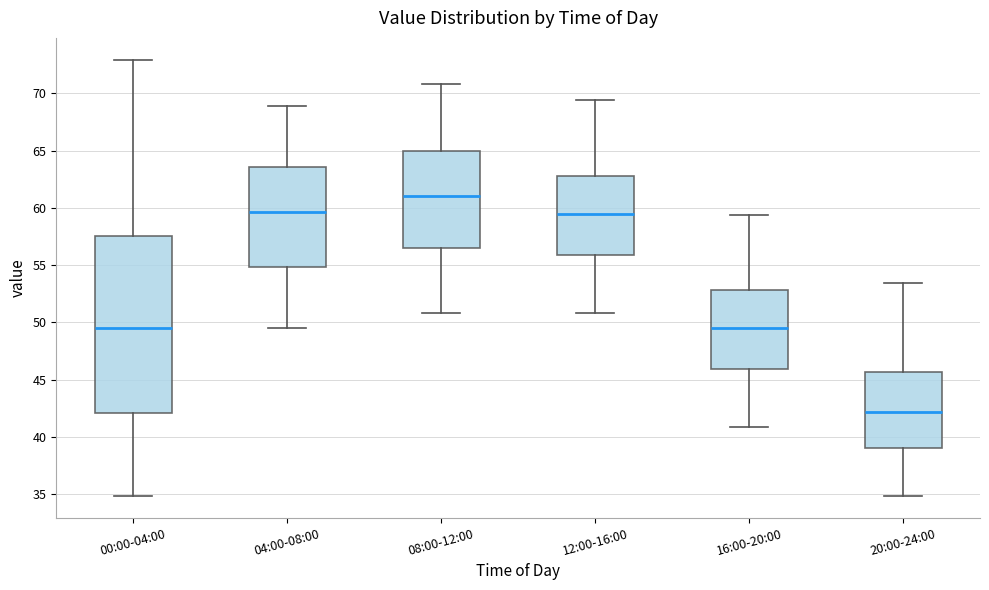

Reading left to right, read every box against the y-axis: the position of its median line, the range the box covers, and the ends of its whiskers. The values are not printed on the chart, so give them approximately, as read against the axis.

00:00-04:00: median 49.5, box 42.0 to 57.5, whiskers 35.0 to 73.0
04:00-08:00: median 59.5, box 55.0 to 63.5, whiskers 49.5 to 69.0
08:00-12:00: median 61.0, box 56.5 to 65.0, whiskers 51.0 to 71.0
12:00-16:00: median 59.5, box 56.0 to 63.0, whiskers 51.0 to 69.5
16:00-20:00: median 49.5, box 46.0 to 53.0, whiskers 41.0 to 59.5
20:00-24:00: median 42.0, box 39.0 to 45.5, whiskers 35.0 to 53.5